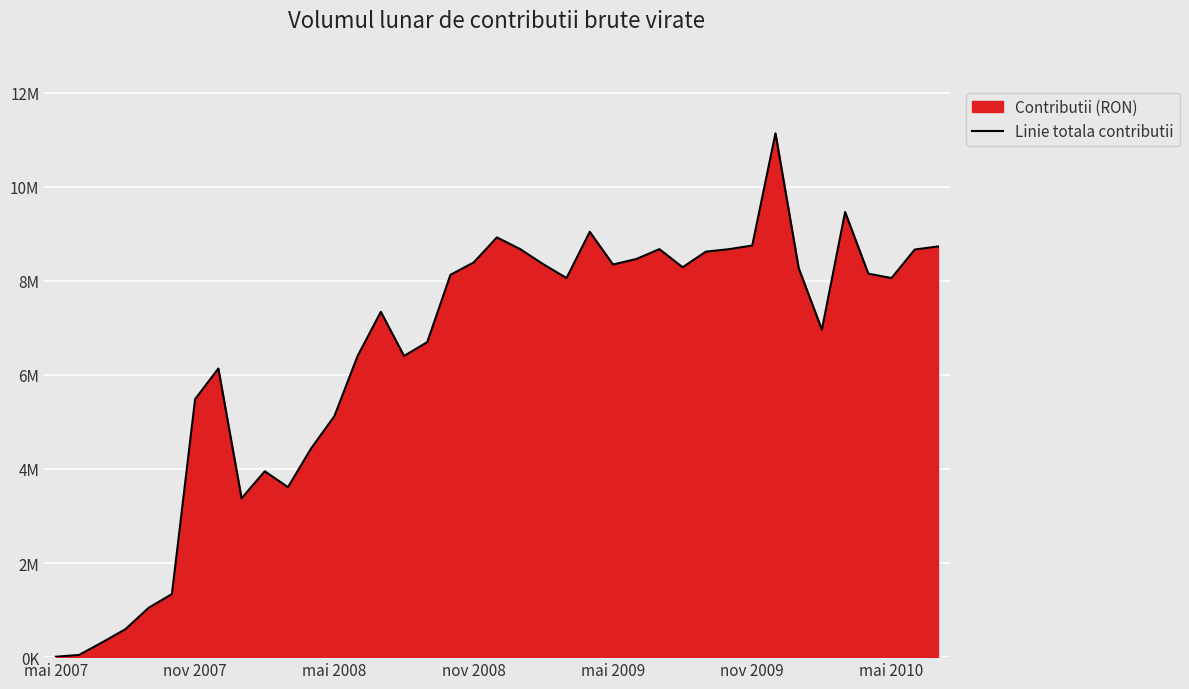

What is the greatest value displayed?

11135094.2